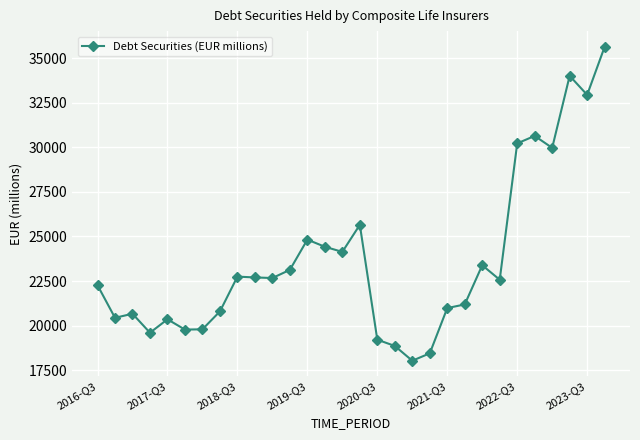

How many interior local peaks (higher than both neighbors) does the data have?

8